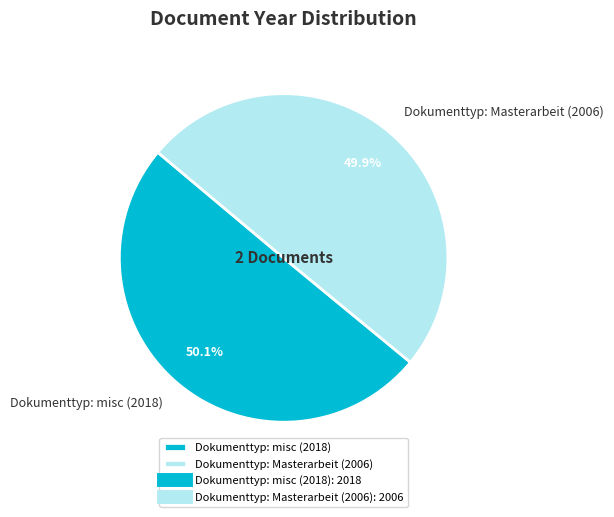

What is the ratio of the value at Dokumenttyp: Masterarbeit (2006) to the value at Dokumenttyp: misc (2018)?

1.0